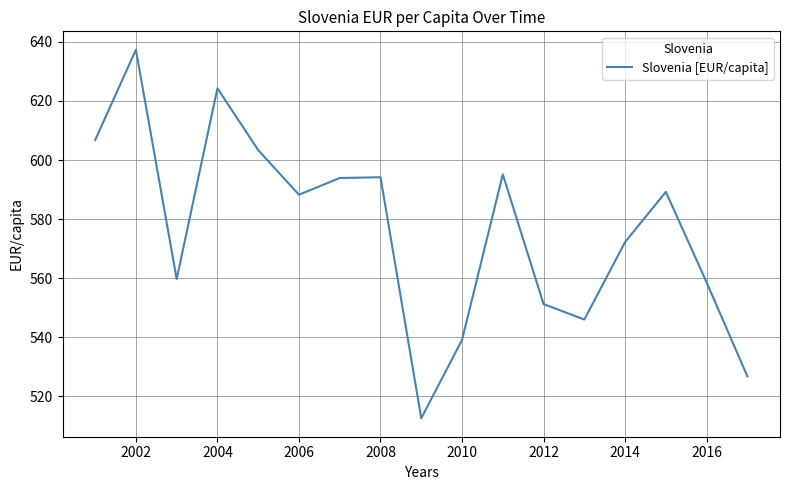

What is the value of the 7th point from the left?

593.9